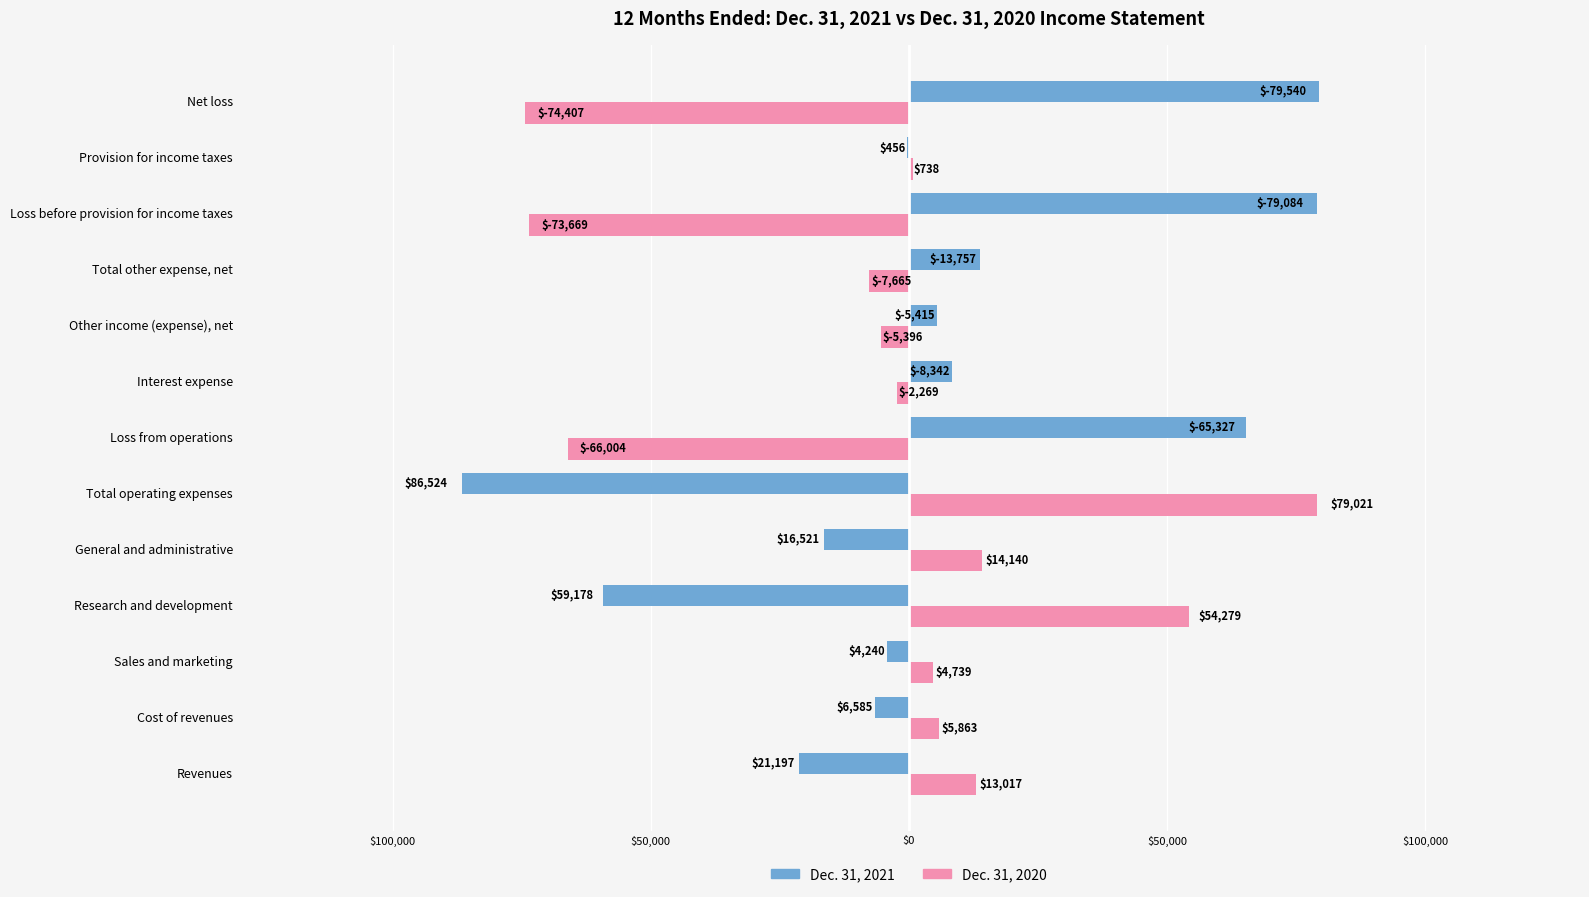

Which series has the largest range (max minus min)?

Dec. 31, 2021